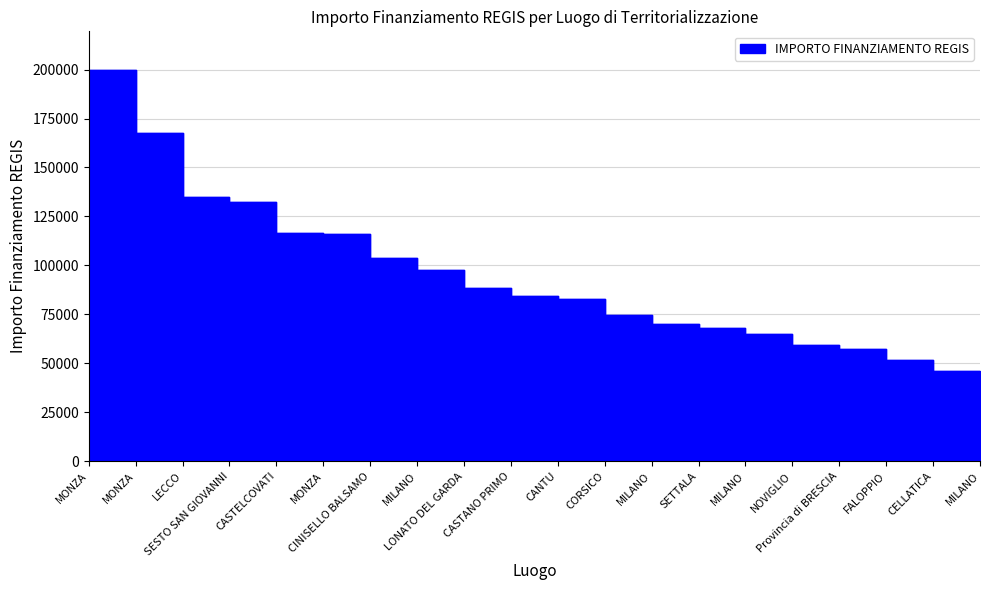

List the labels in order of value, largest first.

MONZA, MONZA, LECCO, SESTO SAN GIOVANNI, CASTELCOVATI, MONZA, CINISELLO BALSAMO, MILANO, LONATO DEL GARDA, CASTANO PRIMO, CANTU, CORSICO, MILANO, SETTALA, MILANO, NOVIGLIO, Provincia di BRESCIA, FALOPPIO, CELLATICA, MILANO